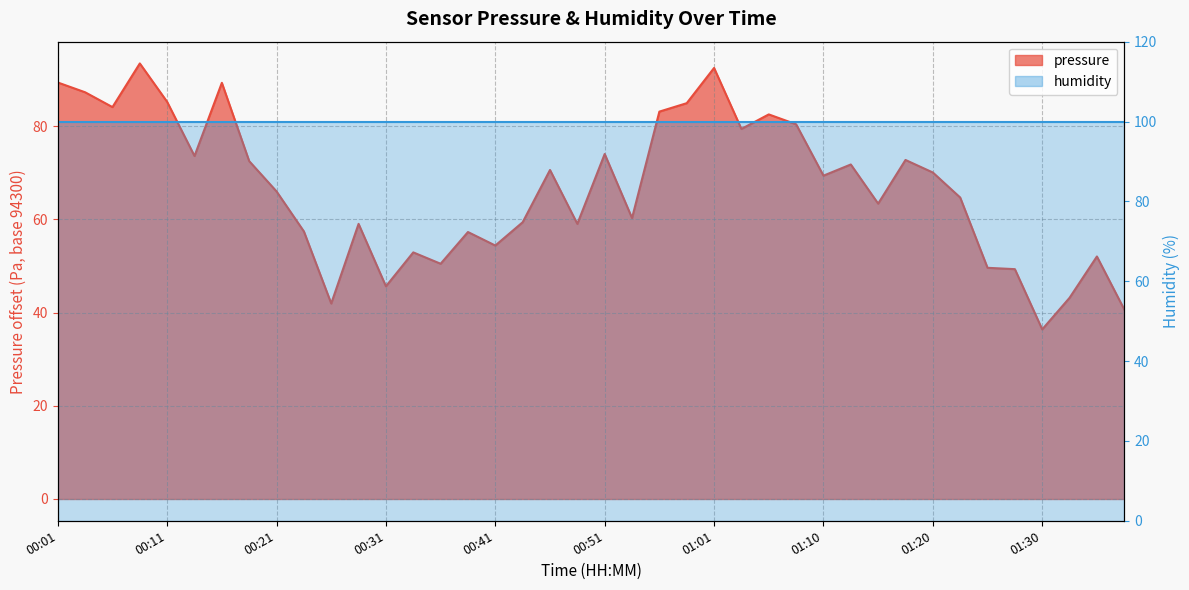

What is the label of the 25th point from the right?

00:39